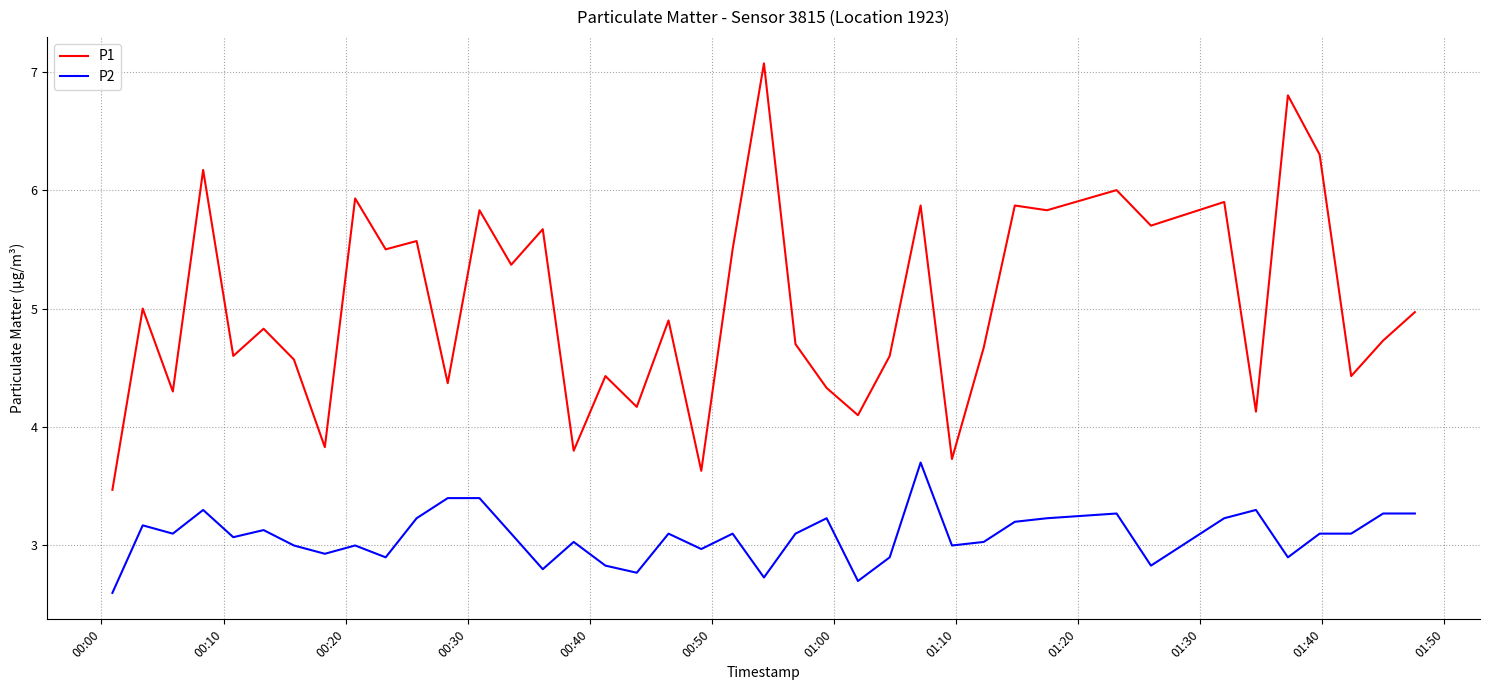

In P1, how many points are higher than both neighbors (excluding endpoints)?

15